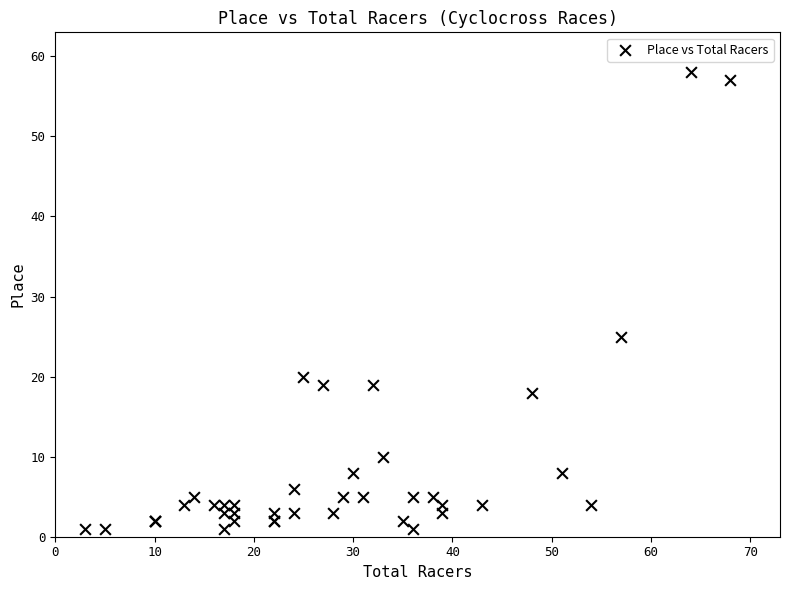

What Y value in the scatter plot is closest to 29?

25